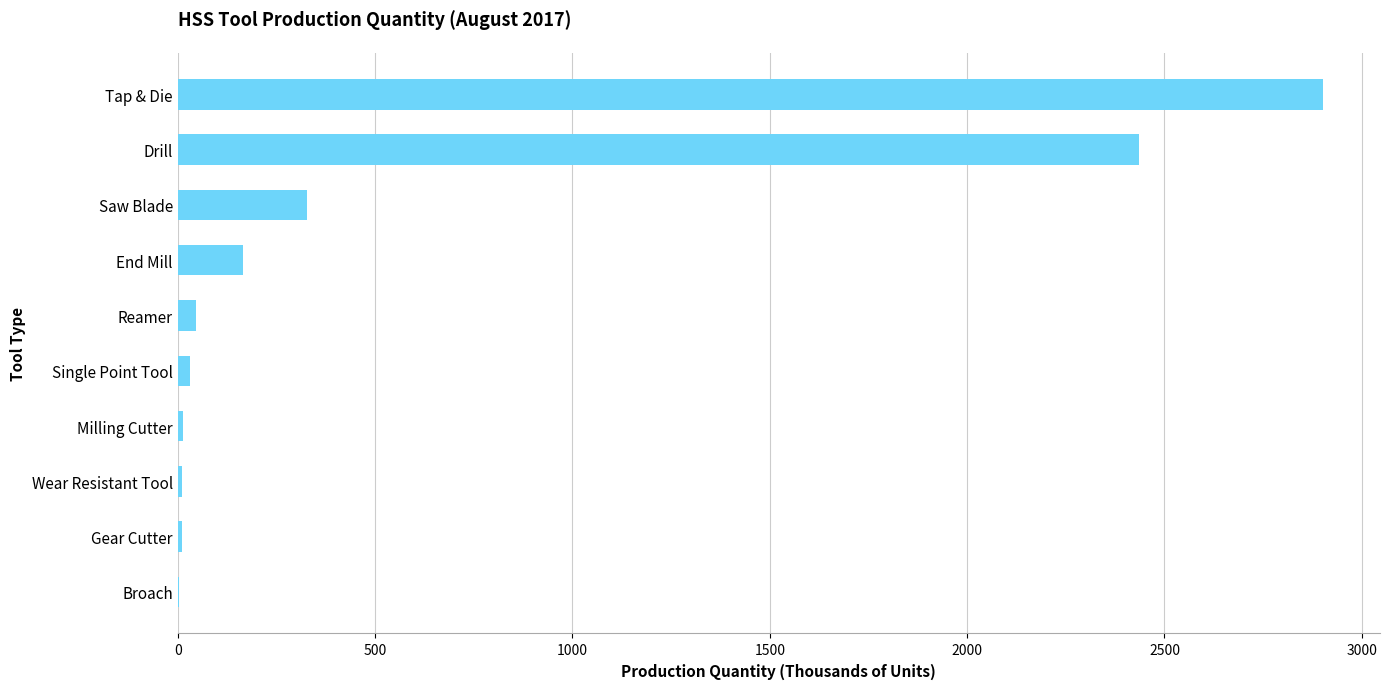

Which label corresponds to the largest value in the chart?

Tap & Die